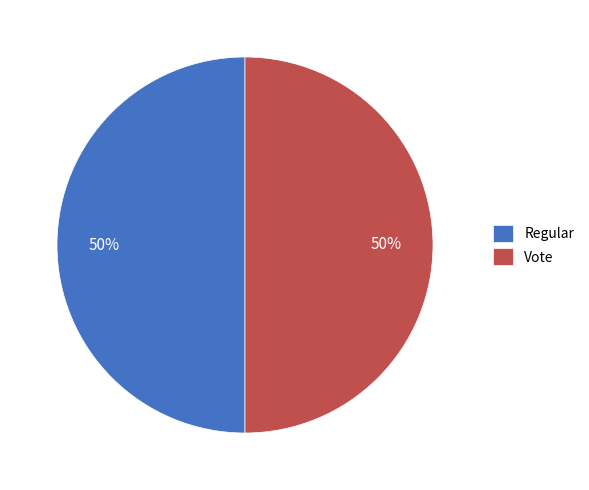

Do Regular and Vote together represent more than half of the pie?

Yes